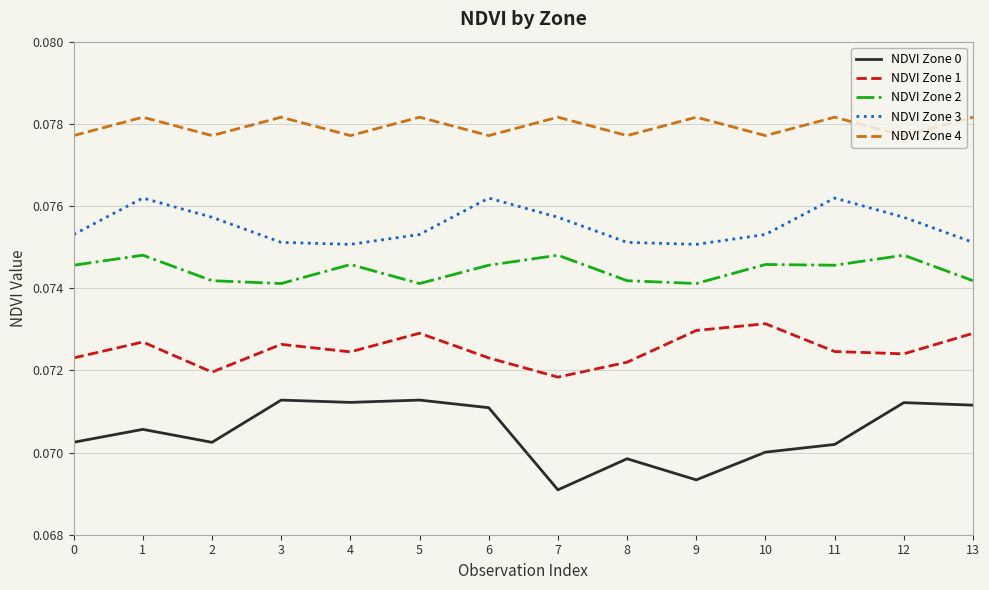

The NDVI Zone 4 series shows 0.0 at 6. True or false?

False